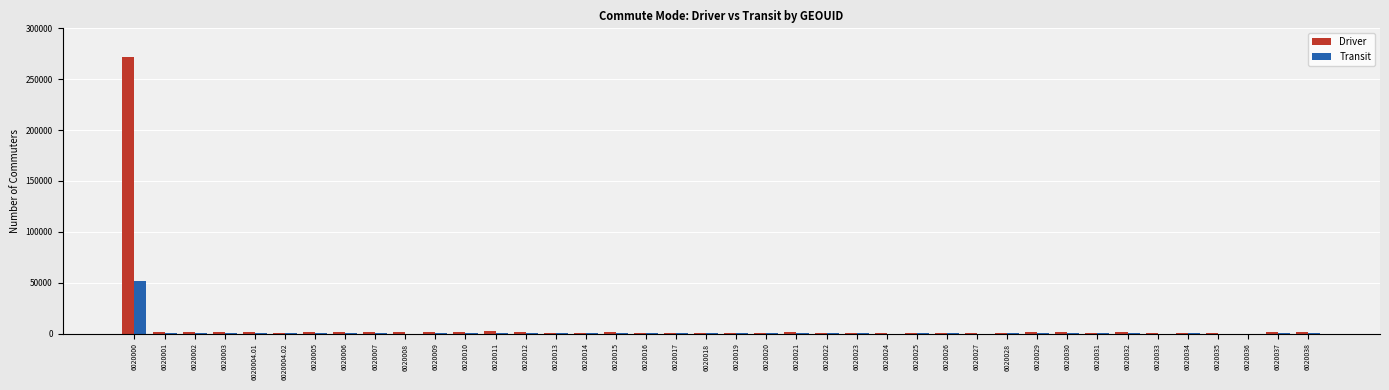

The Transit series shows 60 at 6020024. True or false?

True